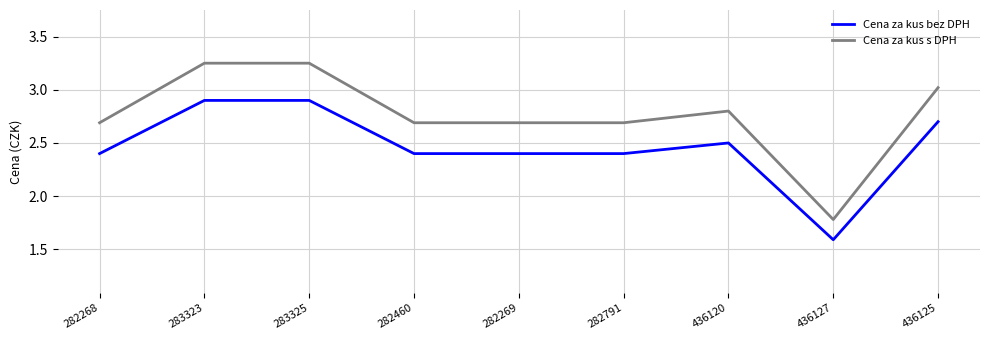

What position from the right is 283325?

7